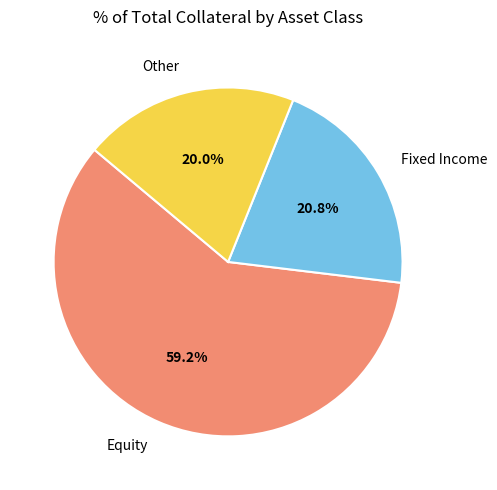

Count the number of slices in the pie.

3